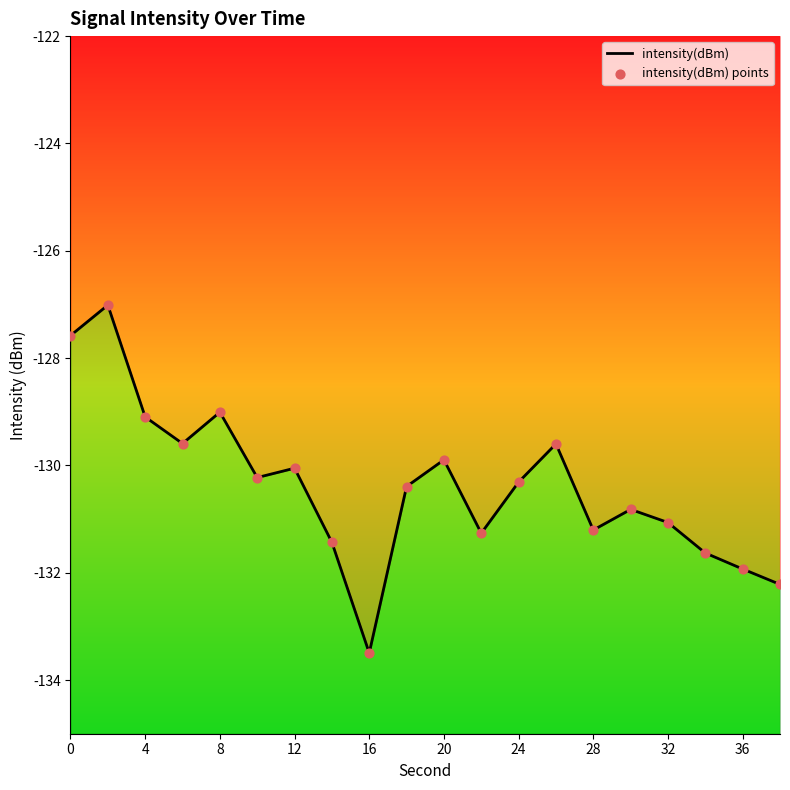

Is the value of intensity(dBm) at 24 greater than the value of intensity(dBm) points at 4?

No